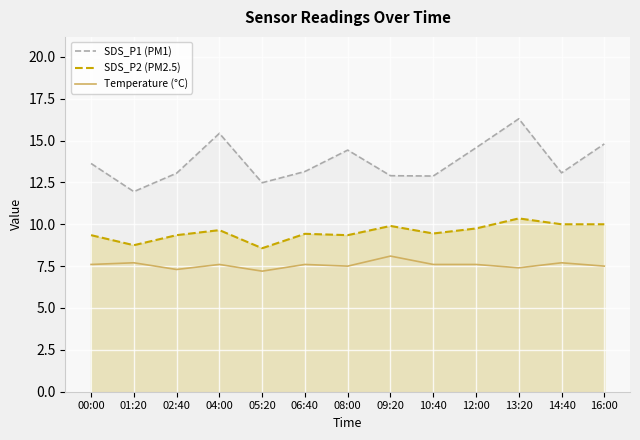

What is the value of the SDS_P1 (PM1) point at the 3rd from the left?

13.1